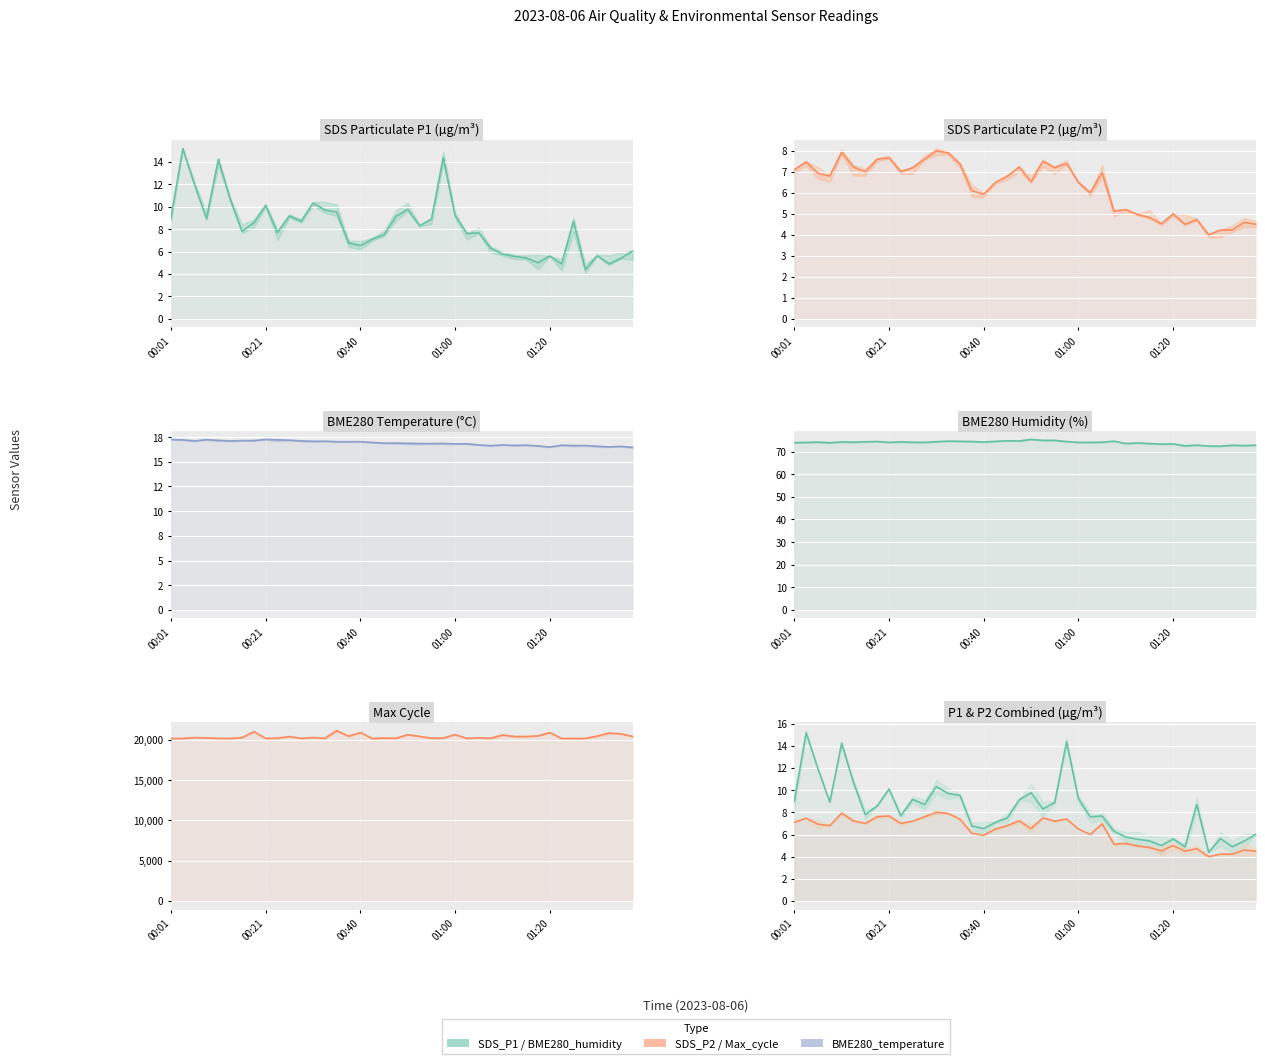

Between 5 and 38, which series saw the biggest shift?

Max_cycle